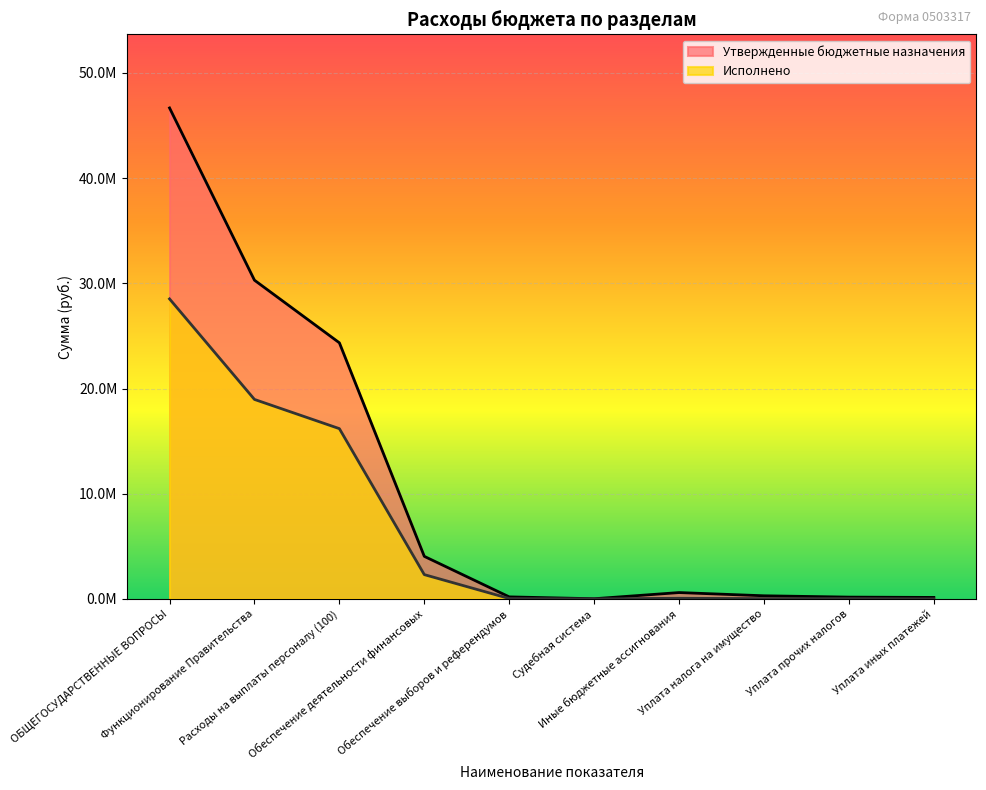

Is it true that Исполнено equals 40443.2 at Уплата налога на имущество?

False